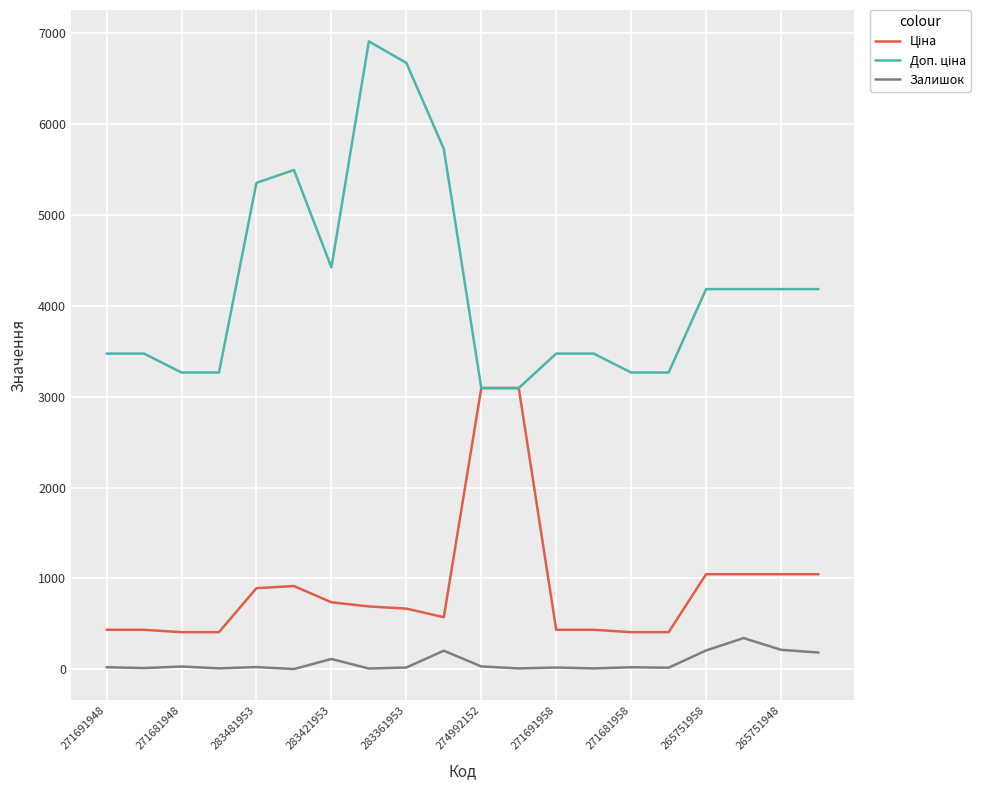

What is the maximum value shown in the chart?

6910.3